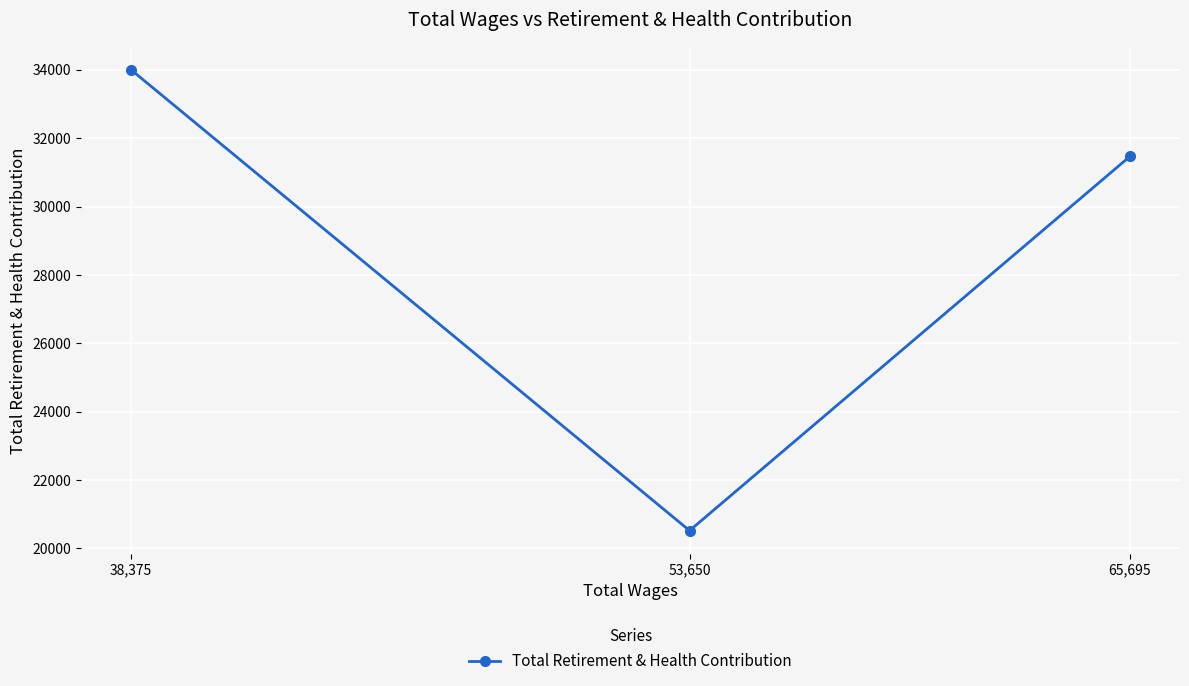

True or false: the data shows 34001 at 38,375.

True